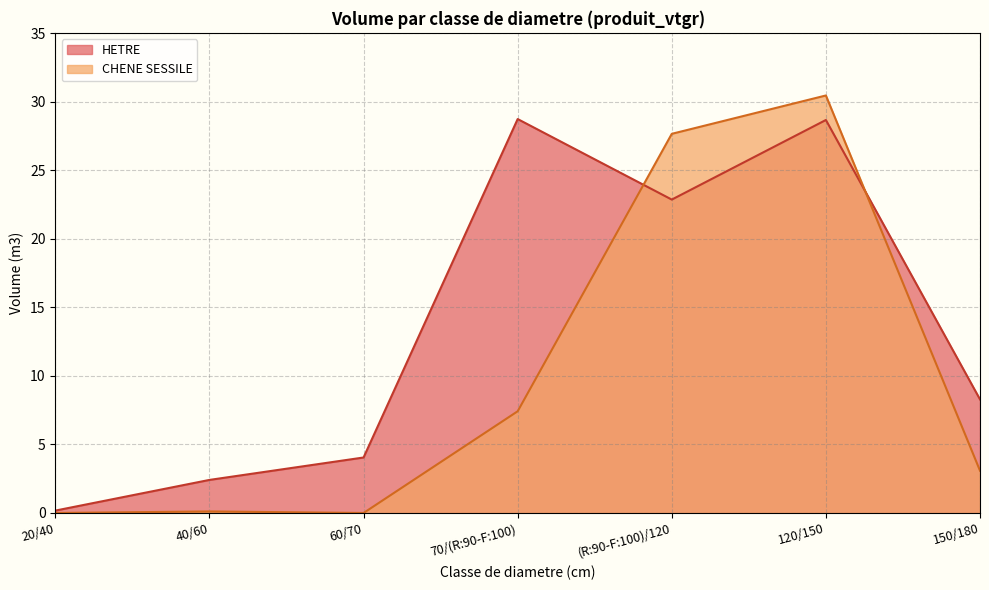

Between 40/60 and (R:90-F:100)/120, which series saw the biggest shift?

CHENE SESSILE